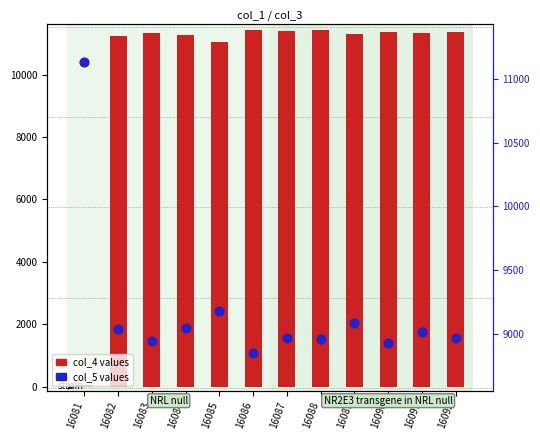

What is the total value across all series at 16084?

20327